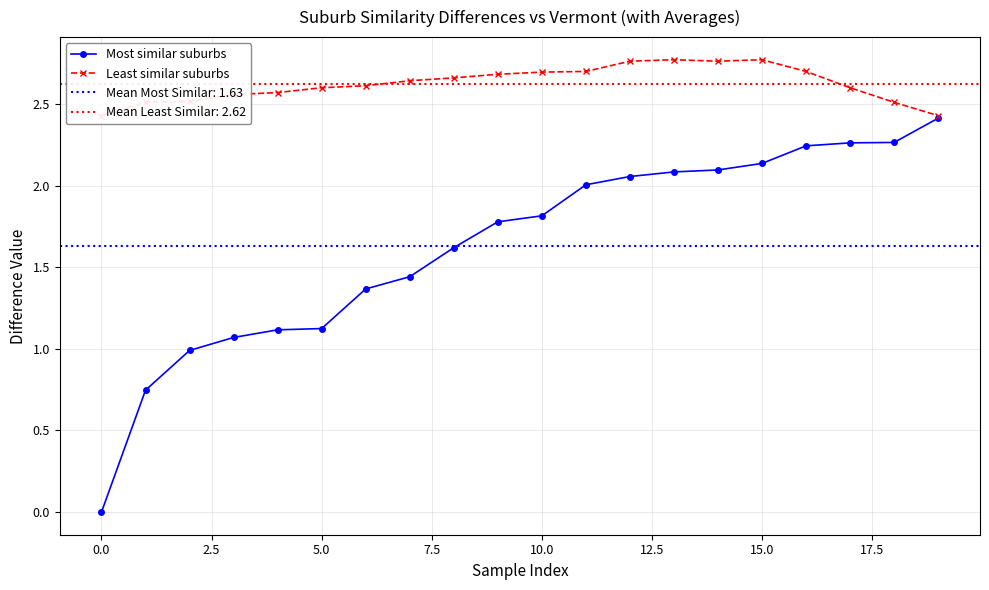

True or false: Least similar suburbs and Most similar suburbs cross at least once.

False